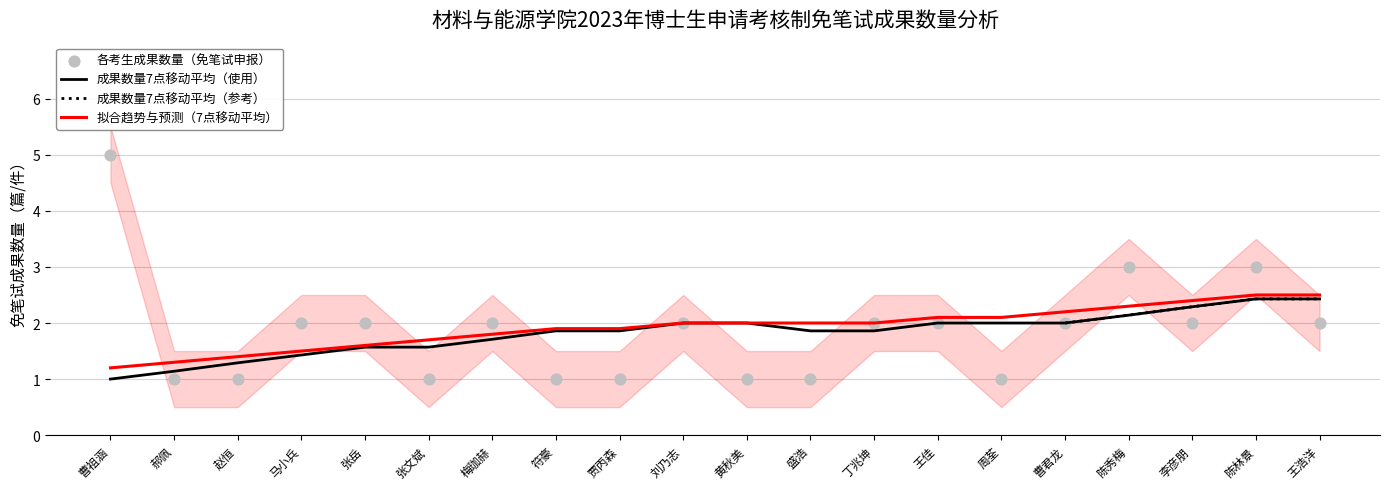

What is the maximum value for 成果数量7点移动平均（使用）?

2.4